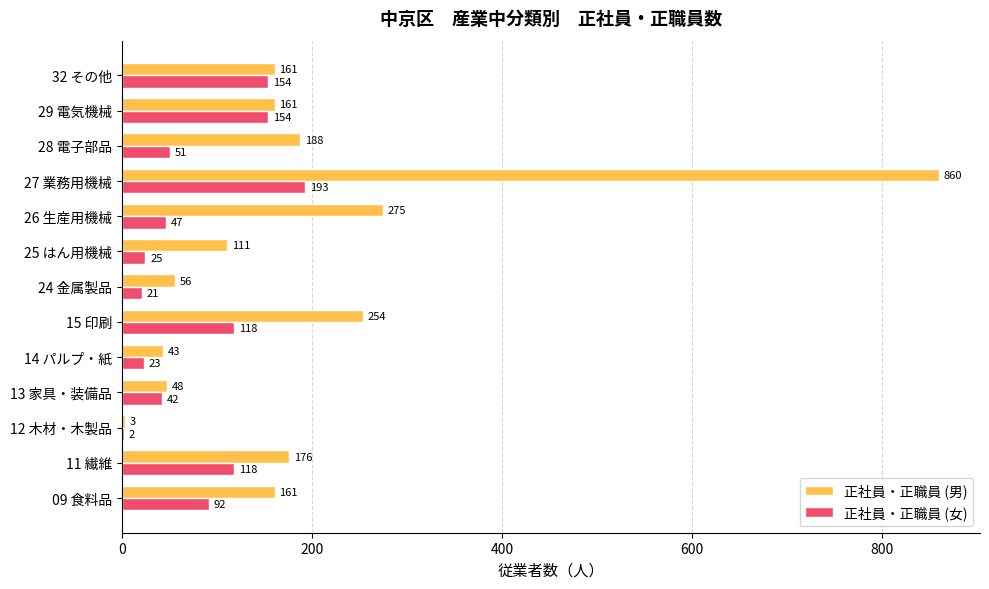

Which series has the largest total across all categories?

正社員・正職員 (男)